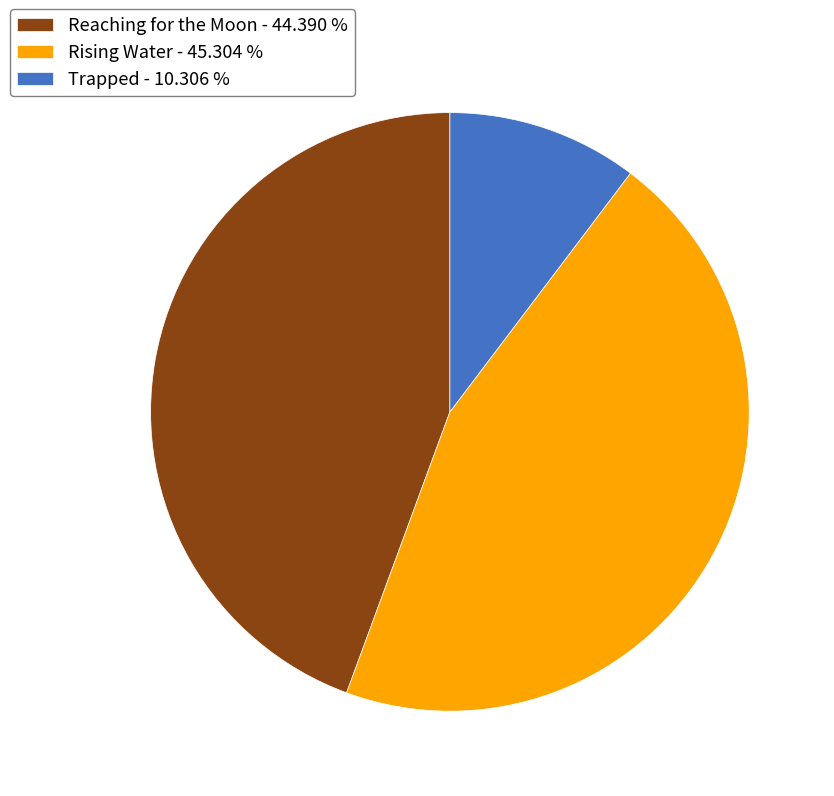

Is Rising Water the majority of the pie?

No